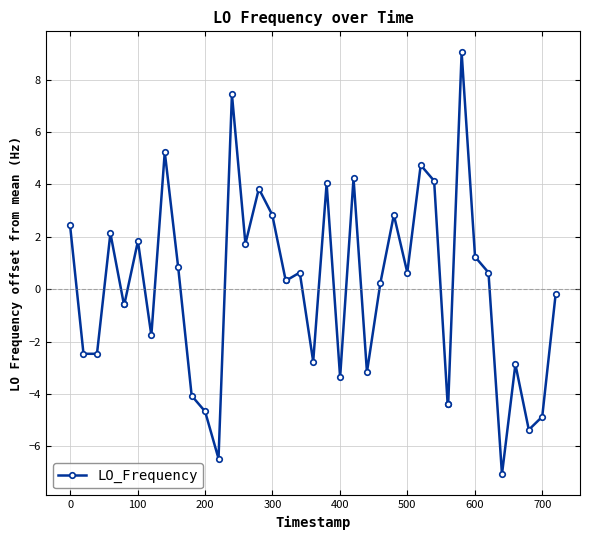

True or false: there are more than 1 points higher than both neighbors.

True